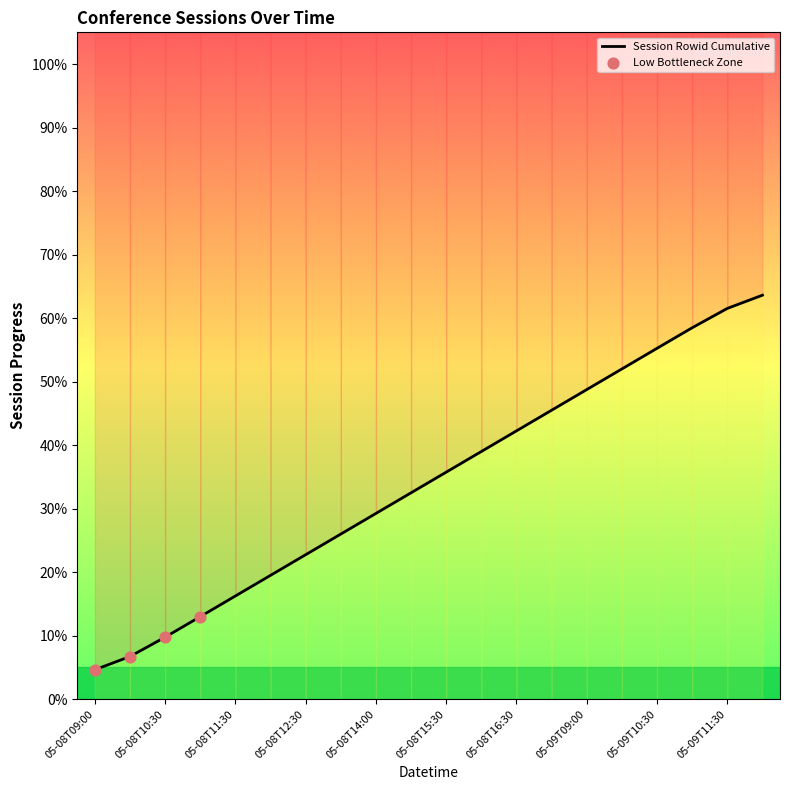

Approximately how many times larger is the value at 2019-05-08T15:00:00 compared to 2019-05-08T17:30:00?

0.7